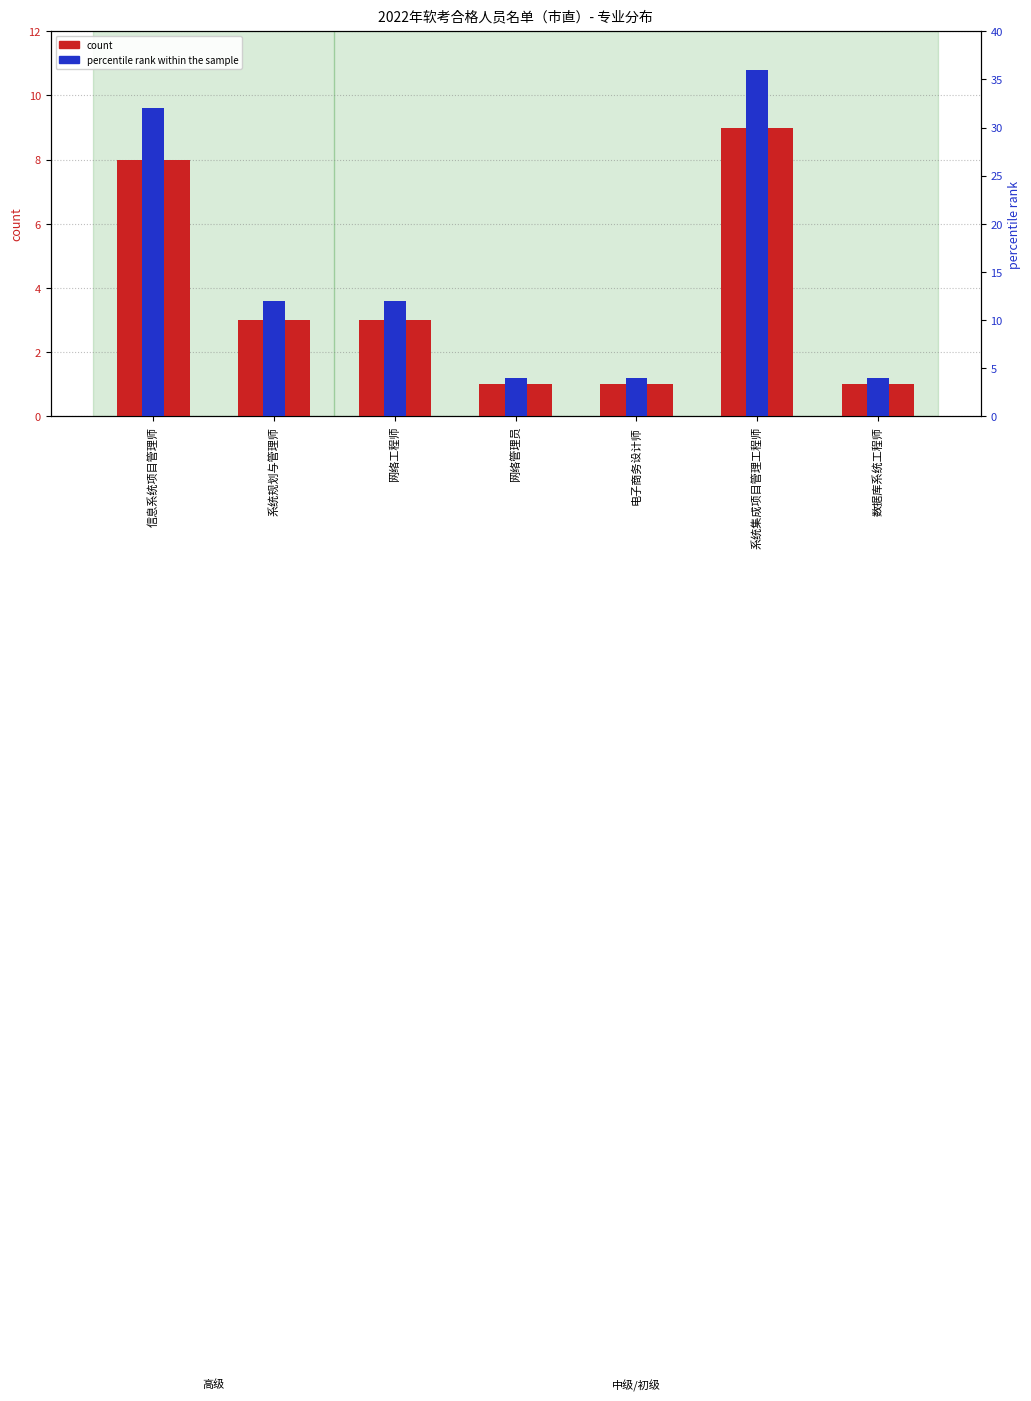

List the series in order of their overall mean, highest first.

percentile rank within the sample, count